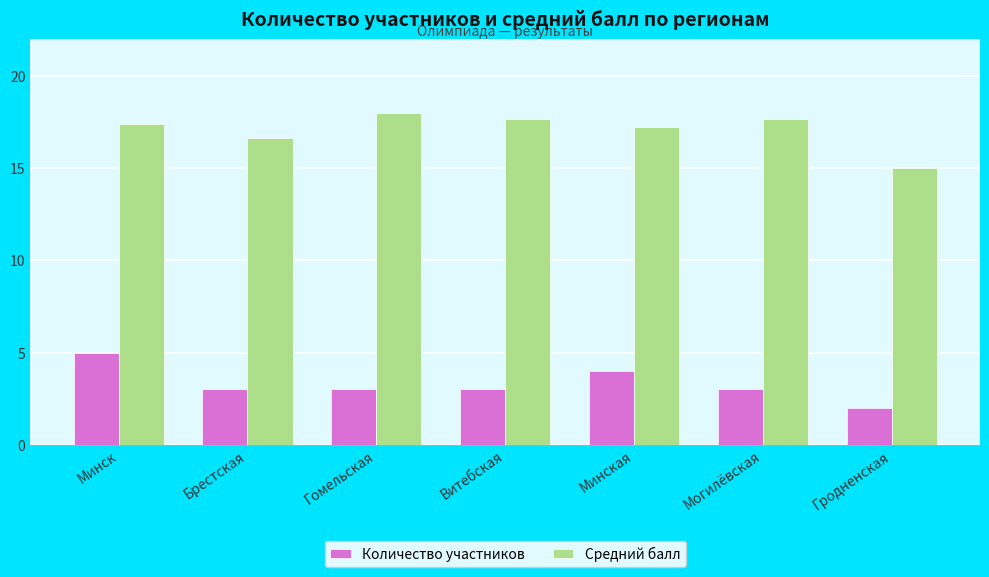

What are all the series names shown in the legend?

Количество участников, Средний балл